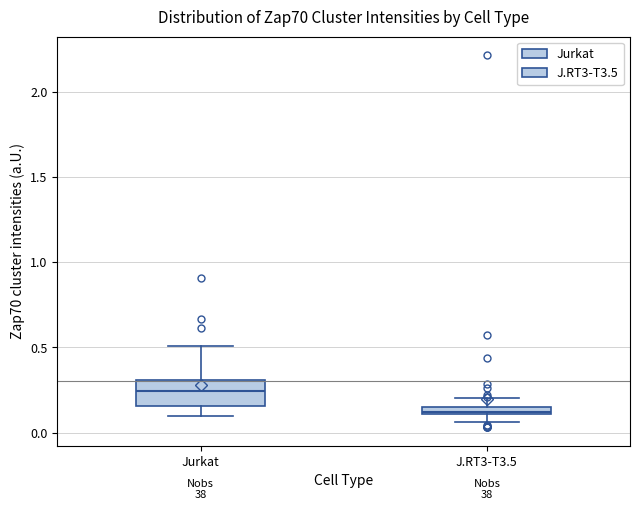

Which box is the tallest, from its lower edge to its upper edge?

Jurkat